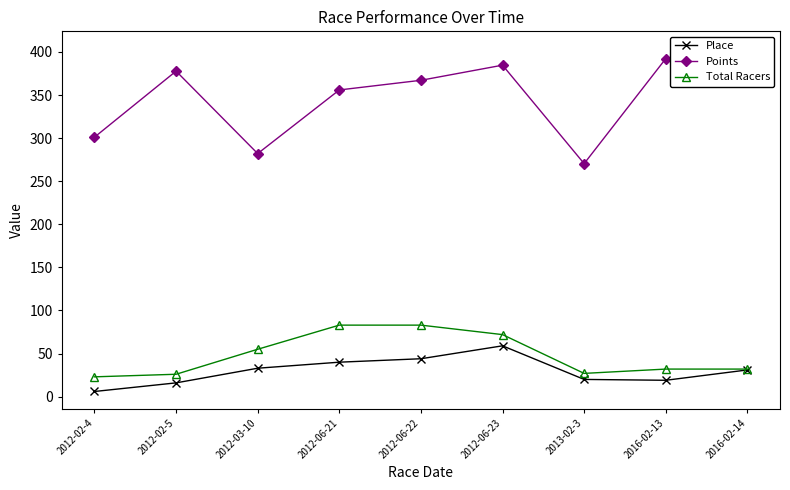

What is the label of the 6th point from the left?

2012-06-23